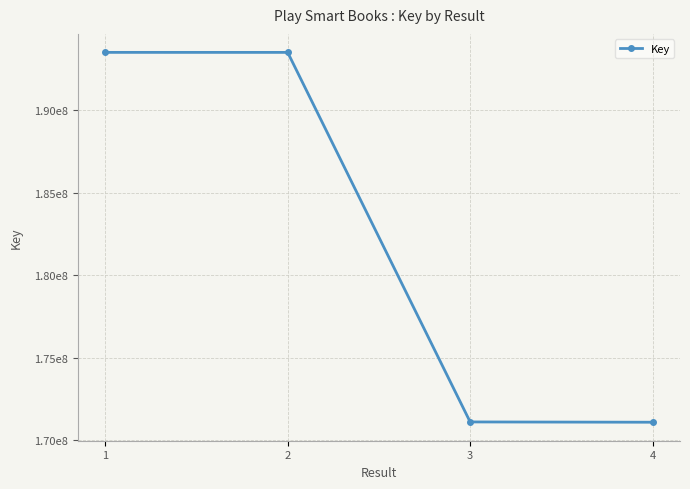

Reading left to right, list all the values displayed in this chart.

193502682	193502128	171119935	171102277